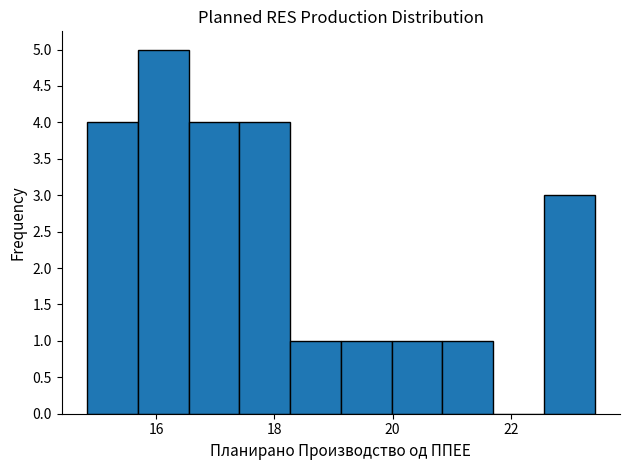

Which range on the x-axis has the tallest bar?

15.6 to 16.6